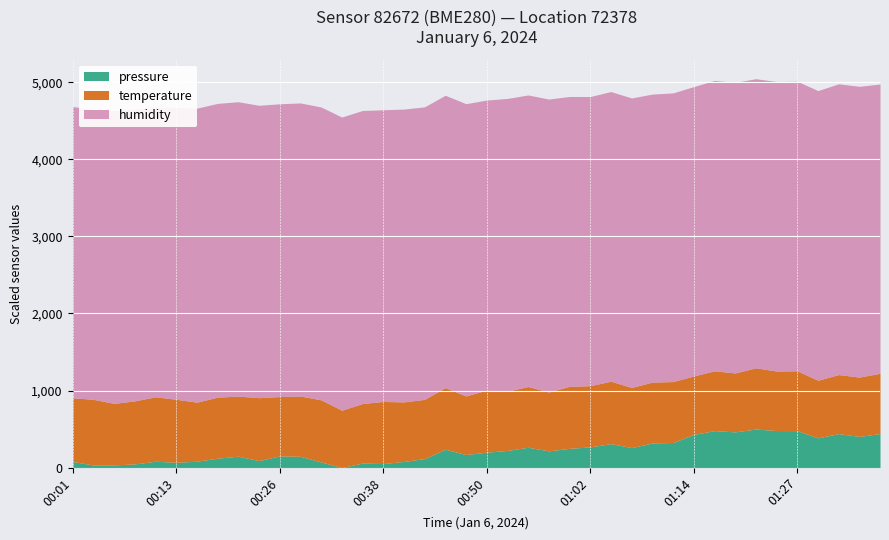

Where is temperature nearest to the value 3?

00:33